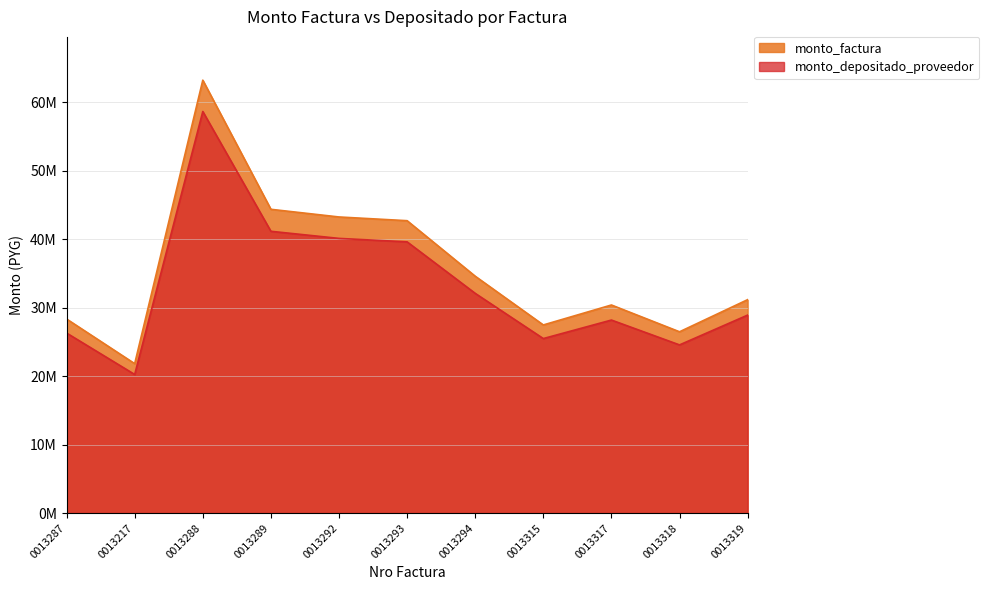

How many series are shown in this chart?

2